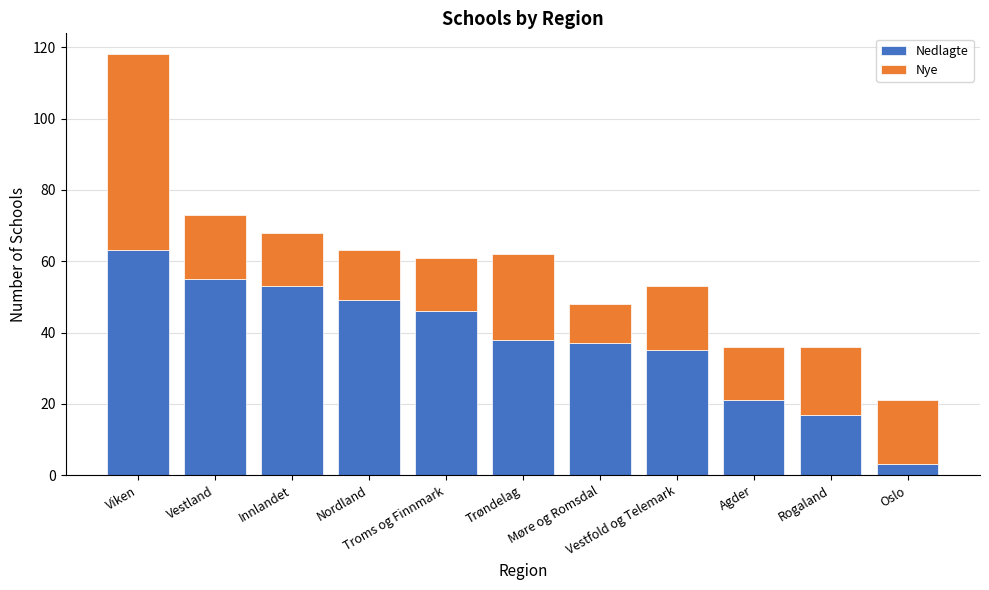

What is the lowest value of the Nedlagte series?

3